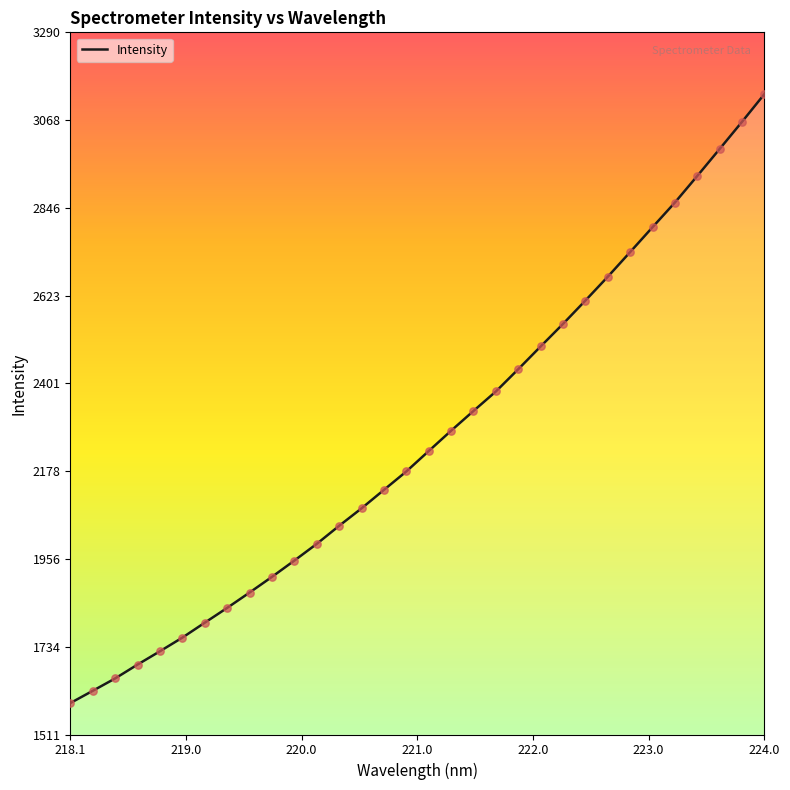

What is the difference between the maximum and minimum values?

1542.5